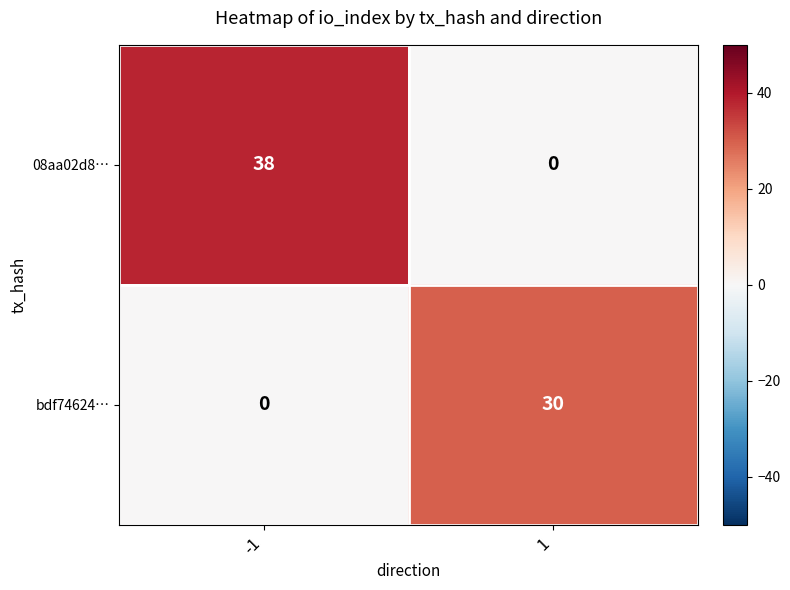

What is the greatest value displayed?

38